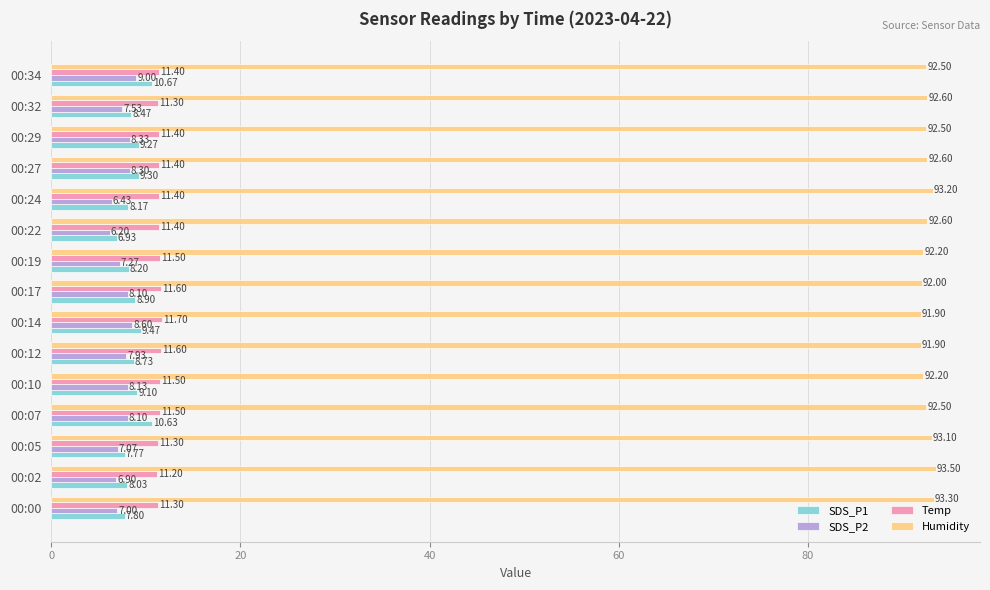

Count the number of data series in this chart.

4